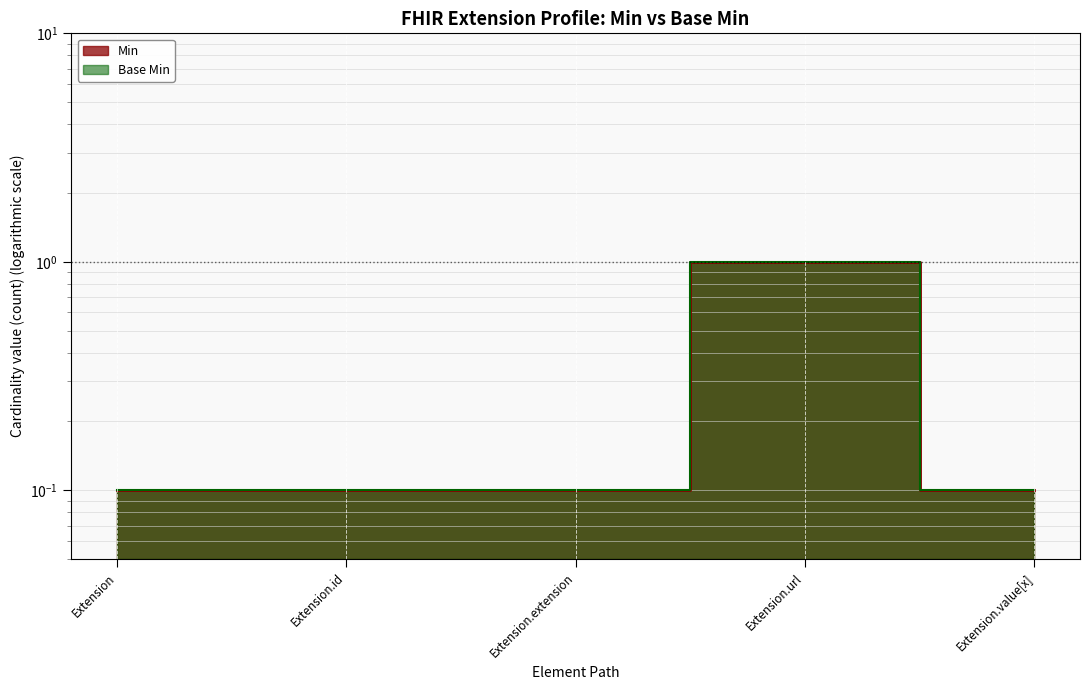

How many series are shown in this chart?

2